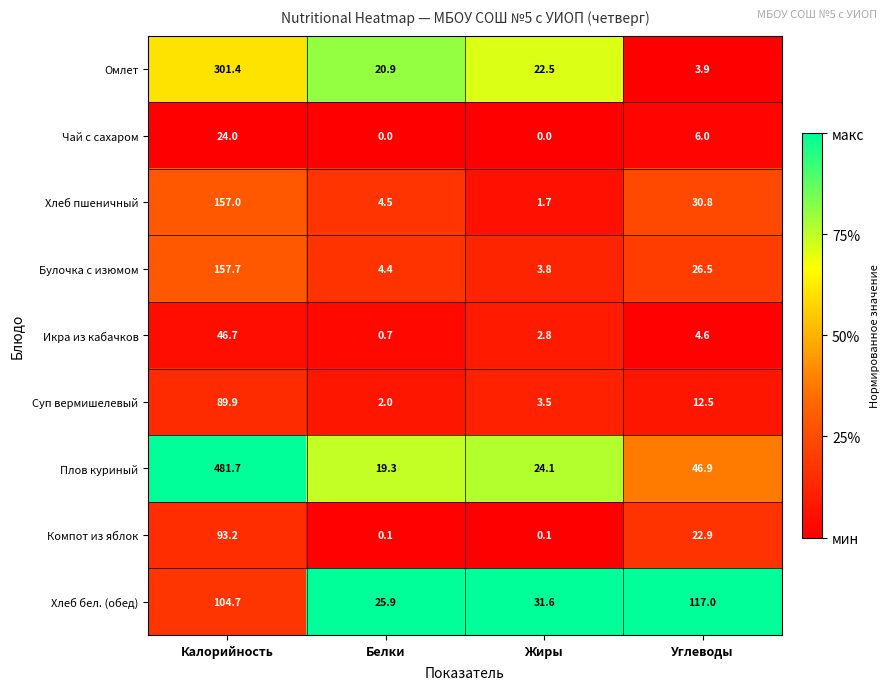

Is it true that Булочка с изюмом equals 38.5 at Углеводы?

False